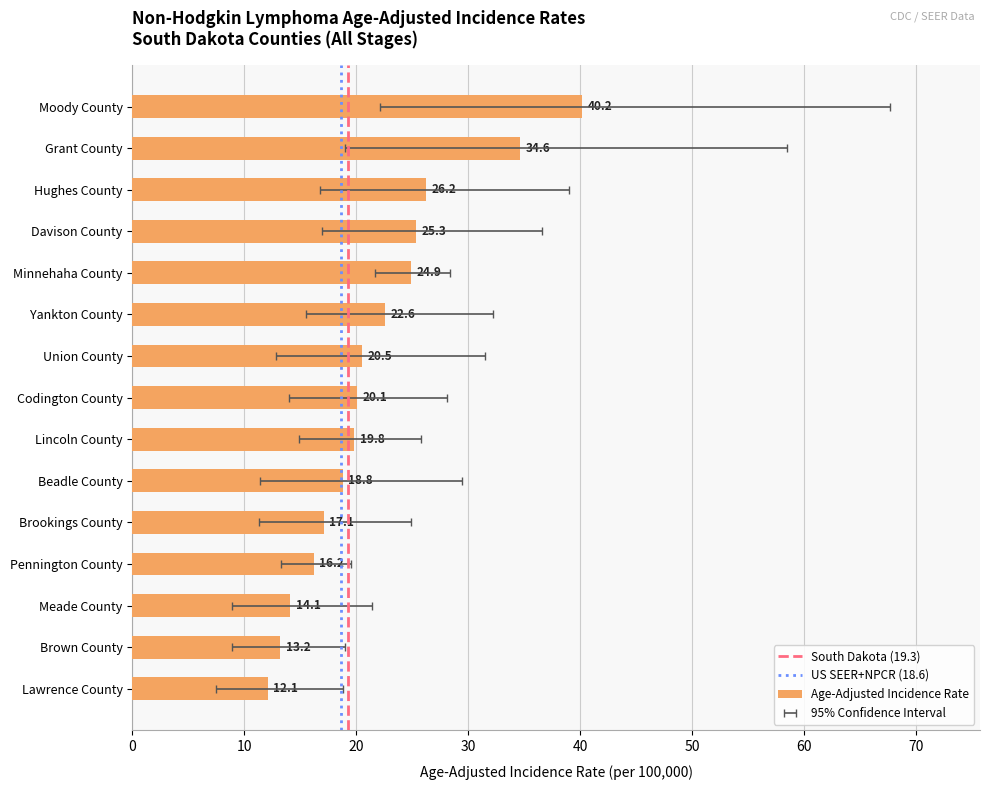

Reading left to right, transcribe all the data shown in this chart.

Age-Adjusted Incidence Rate: Moody County=40.2	Grant County=34.6	Hughes County=26.2	Davison County=25.3	Minnehaha County=24.9	Yankton County=22.6	Union County=20.5	Codington County=20.1	Lincoln County=19.8	Beadle County=18.8	Brookings County=17.1	Pennington County=16.2	Meade County=14.1	Brown County=13.2	Lawrence County=12.1
Lower 95% CI: Moody County=22.1	Grant County=19.0	Hughes County=16.8	Davison County=16.9	Minnehaha County=21.7	Yankton County=15.5	Union County=12.8	Codington County=14.0	Lincoln County=14.9	Beadle County=11.4	Brookings County=11.3	Pennington County=13.3	Meade County=8.9	Brown County=8.9	Lawrence County=7.5
Upper 95% CI: Moody County=67.7	Grant County=58.5	Hughes County=39.0	Davison County=36.6	Minnehaha County=28.4	Yankton County=32.2	Union County=31.5	Codington County=28.1	Lincoln County=25.8	Beadle County=29.4	Brookings County=24.9	Pennington County=19.5	Meade County=21.4	Brown County=19.0	Lawrence County=18.8